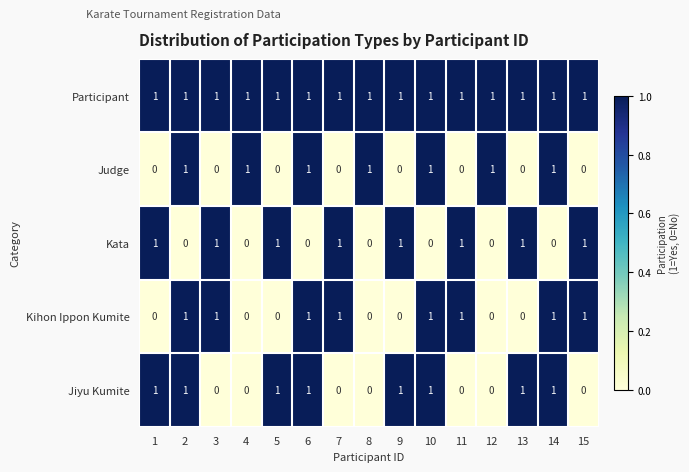

What is the total value across all series at 13?

3